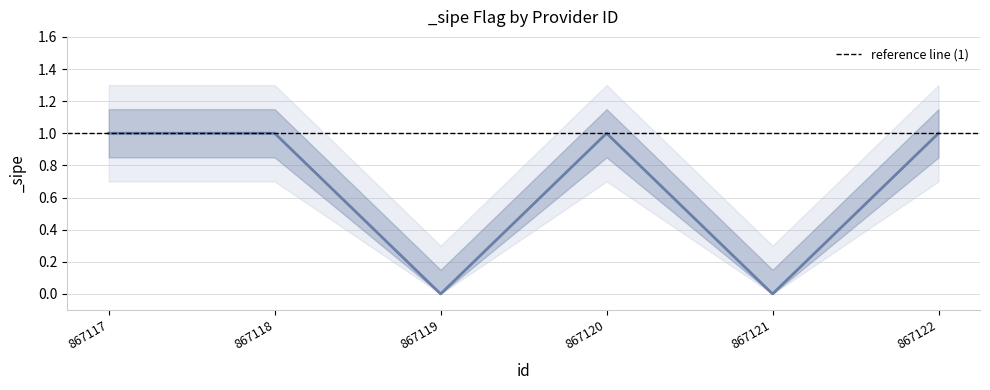

What is the value of the 2nd point from the left?

1